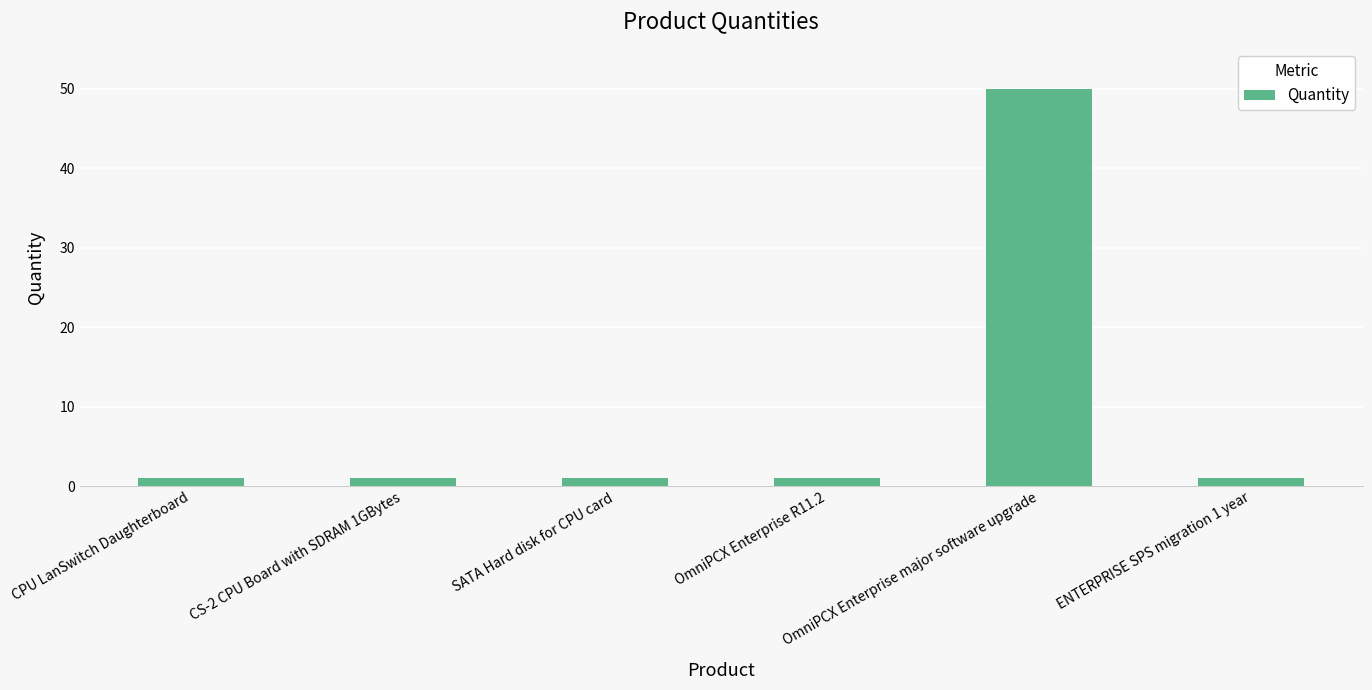

What is the difference between the maximum and minimum values?

49